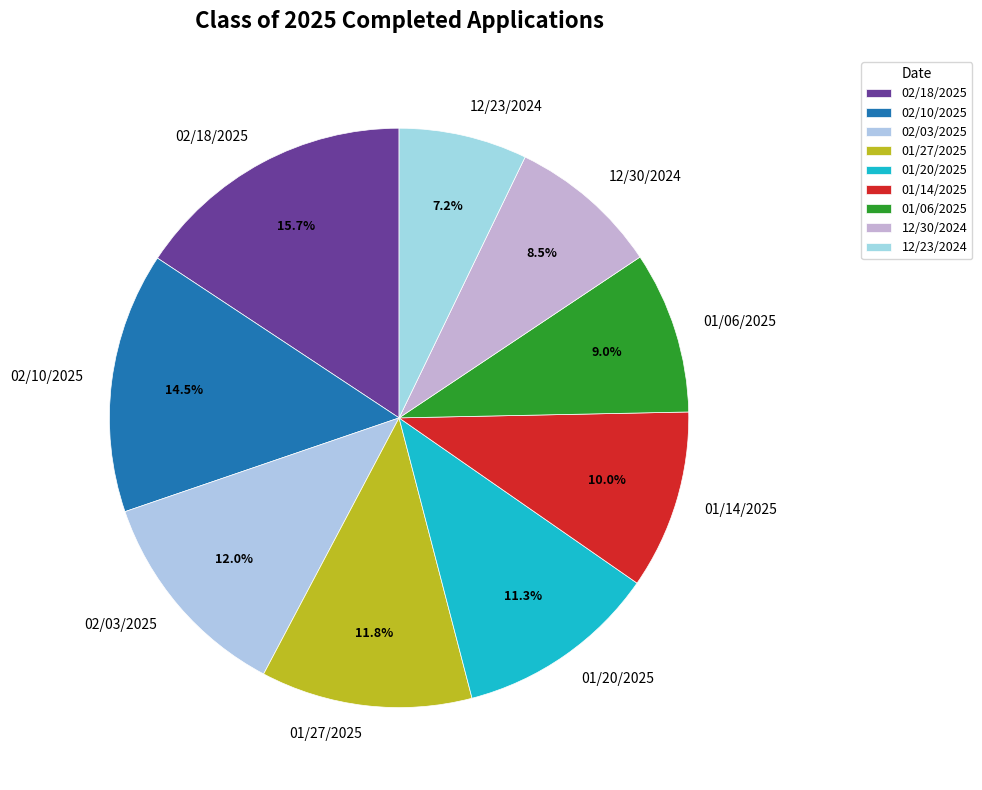

What percentage is the 02/03/2025 slice, to the nearest percent?

12%